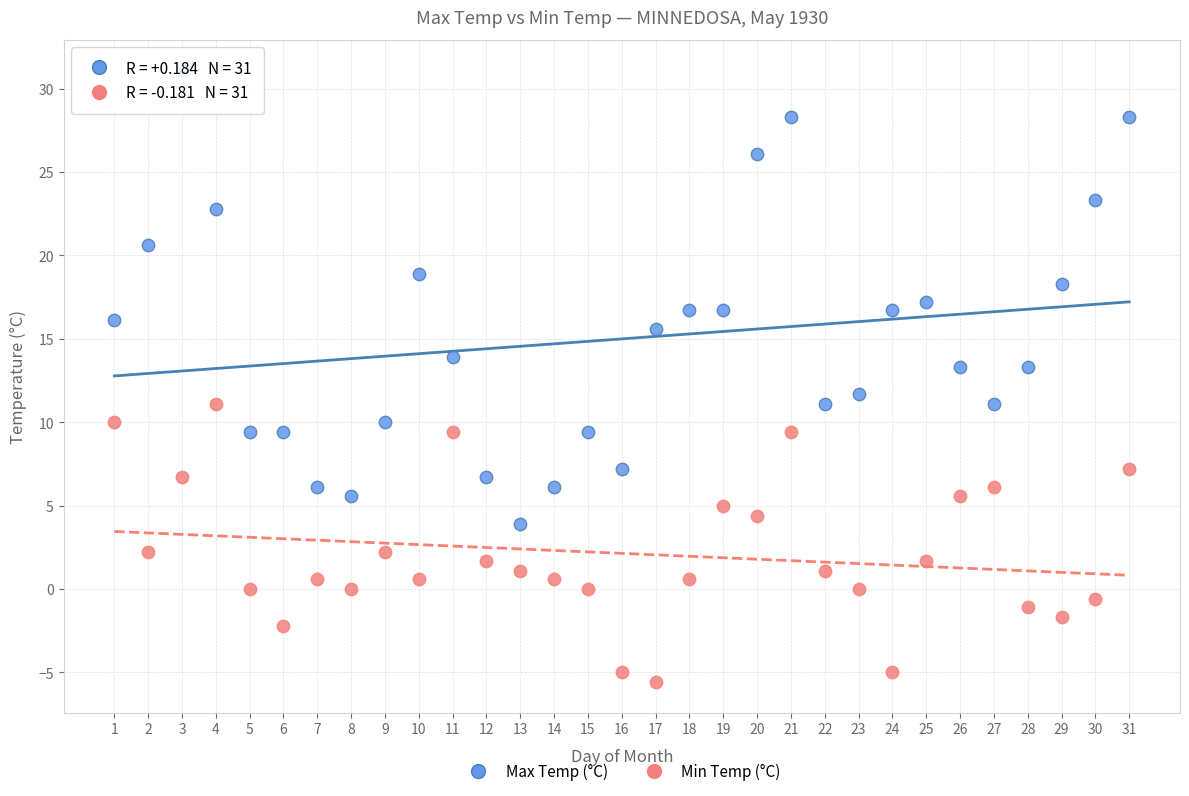

Across all data points, what is the range of Y values (max minus min)?

36.7